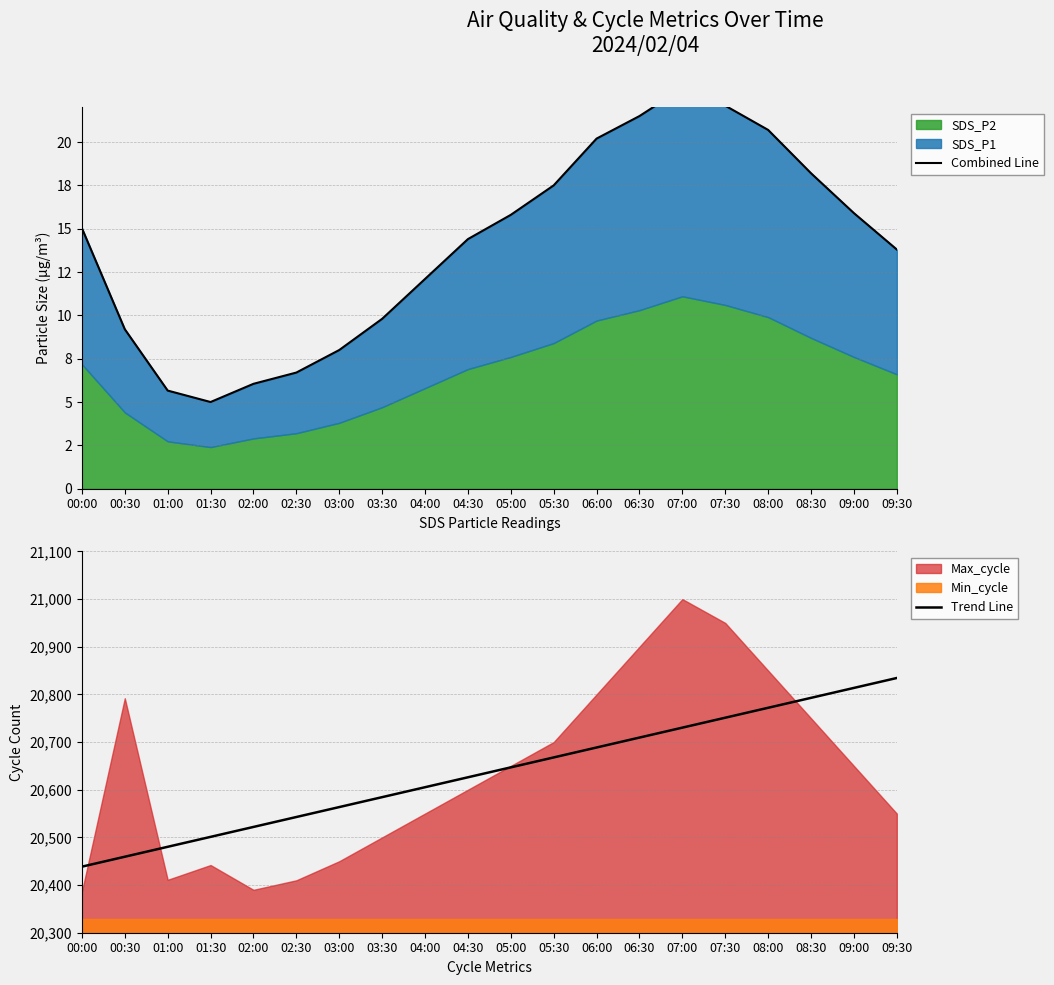

What is the difference between the Trend Line values at 09:30 and 06:00?

145.8